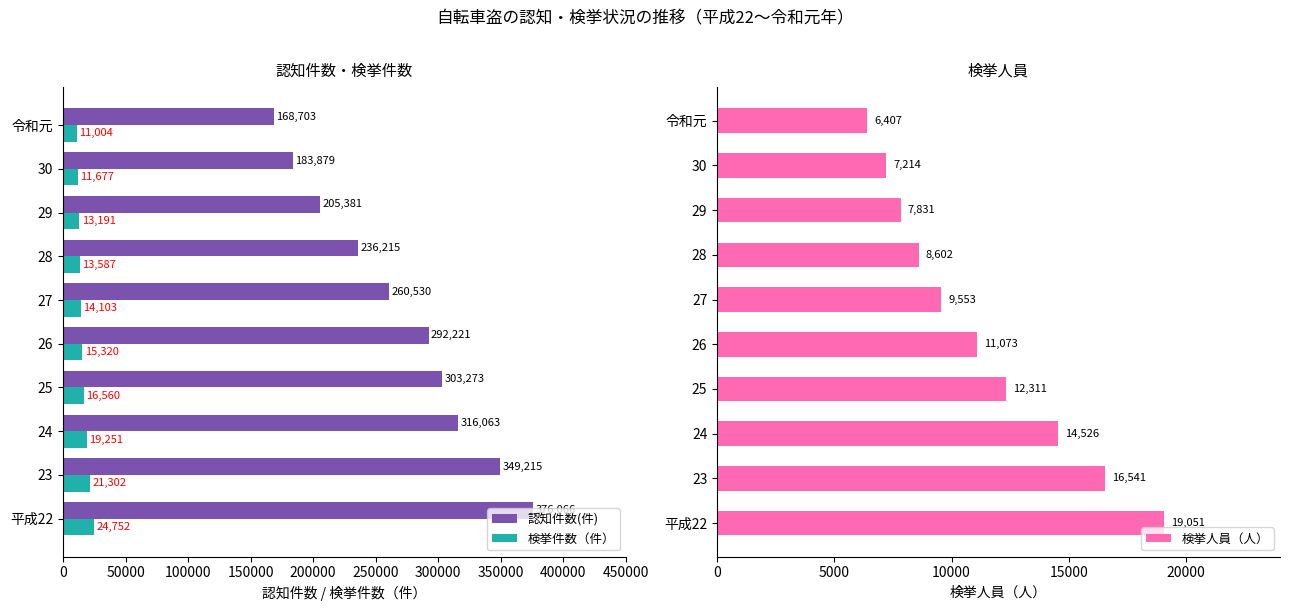

The value of 検挙件数（件） at 23 is 21302. True or false?

True